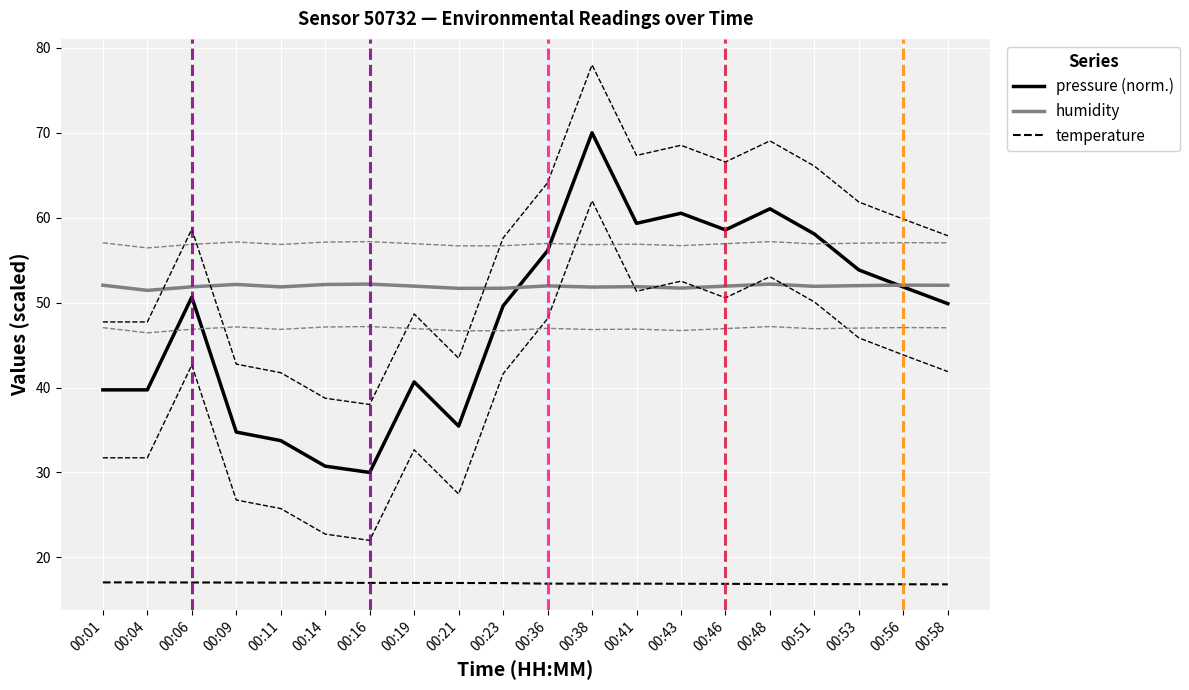

At how many categories does at least one series exceed 59?

4